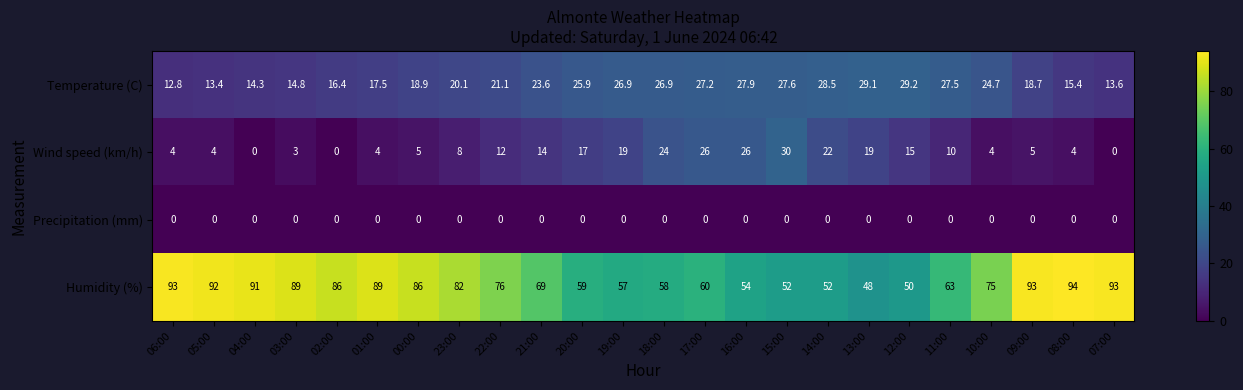

Rank the series at 17:00 from lowest to highest value.

Precipitation (mm), Wind speed (km/h), Temperature (C), Humidity (%)